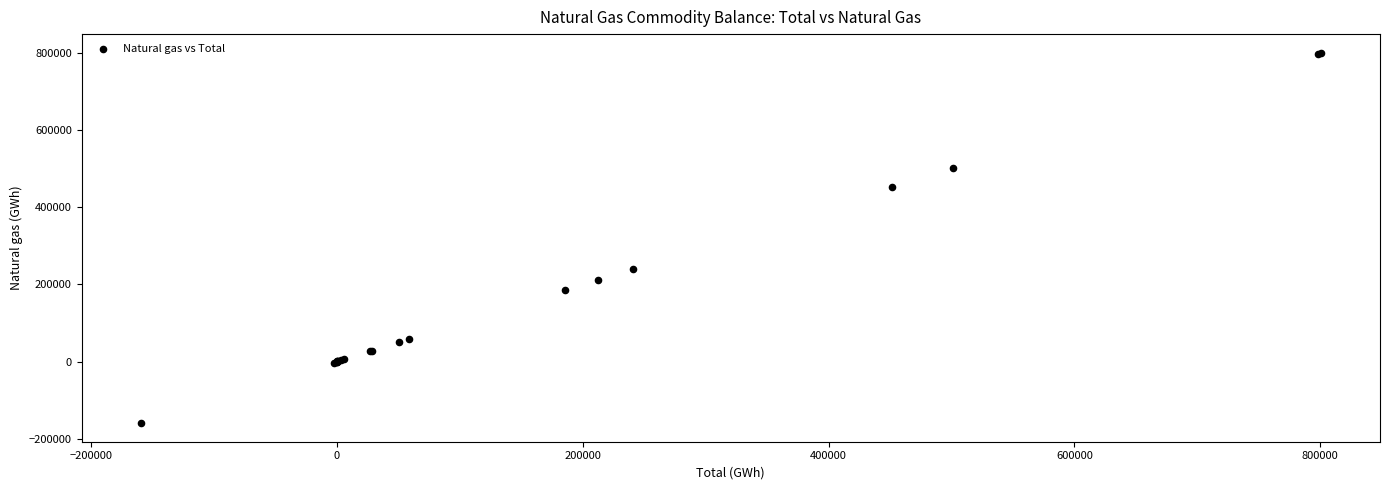

What Y value in the scatter plot is closest to 320317?

240865.3